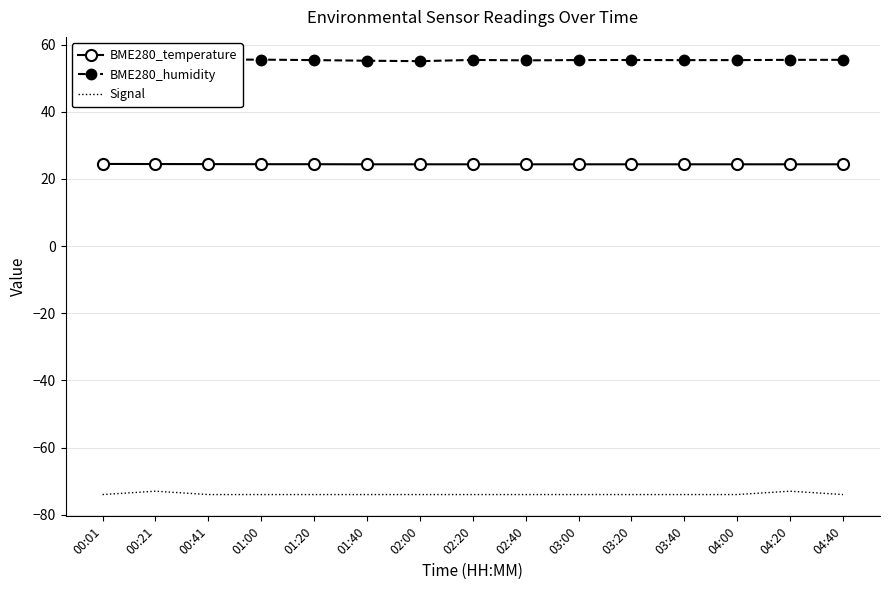

True or false: Signal and BME280_humidity cross at least once.

False